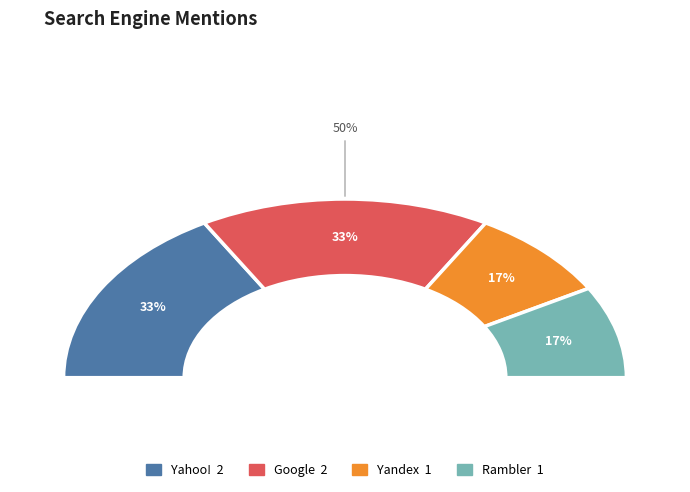

What is the smallest slice in the pie chart?

Yandex